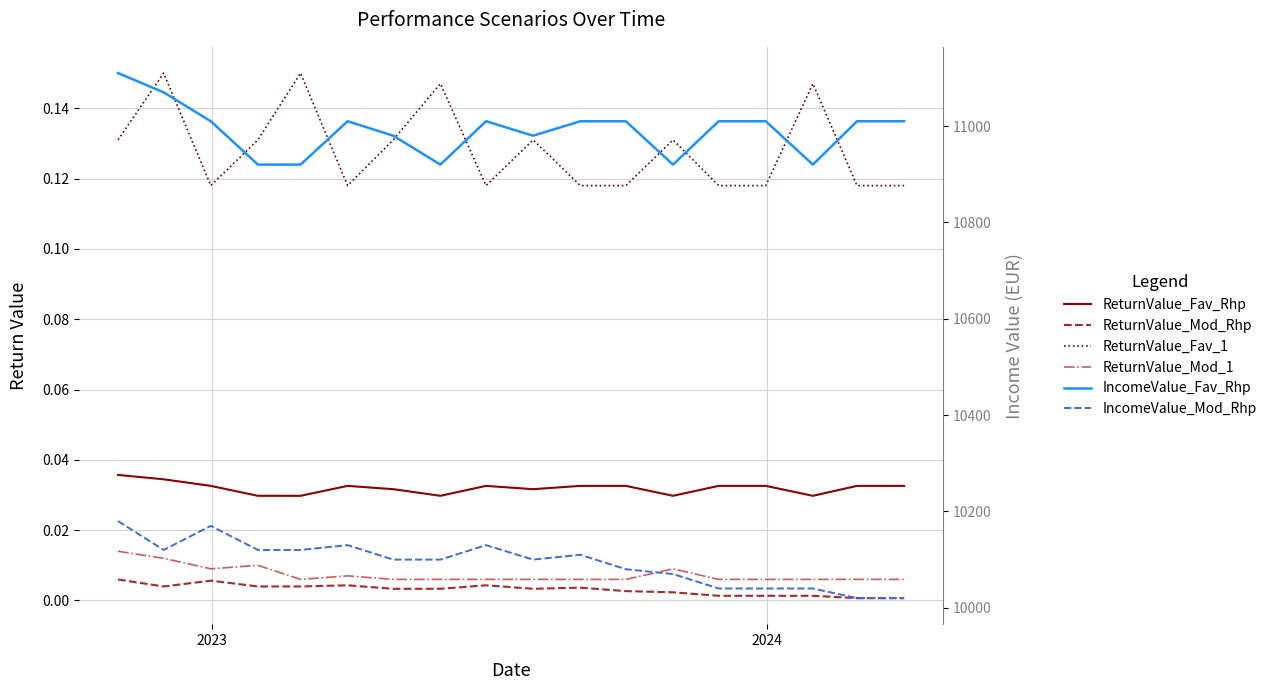

The IncomeValue_Fav_Rhp series shows 3960.0 at 14. True or false?

False